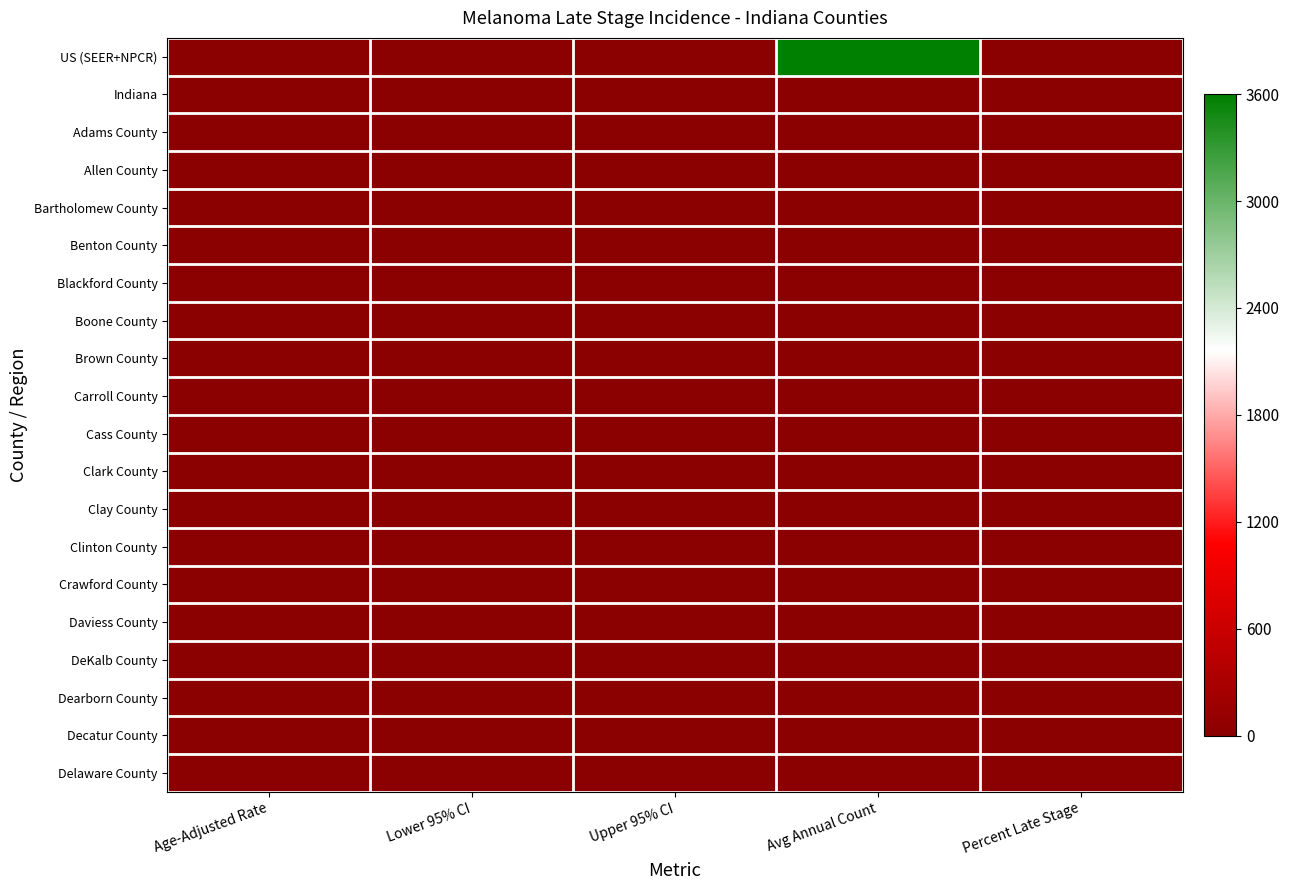

Reading left to right, transcribe all the data shown in this chart.

US (SEER+NPCR): Age-Adjusted Rate=3.1	Lower 95% CI=3.1	Upper 95% CI=3.1	Avg Annual Count=11643.0	Percent Late Stage=13.9
Indiana: Age-Adjusted Rate=0.0	Lower 95% CI=0.0	Upper 95% CI=0.0	Avg Annual Count=0.0	Percent Late Stage=0.0
Adams County: Age-Adjusted Rate=0.0	Lower 95% CI=0.0	Upper 95% CI=0.0	Avg Annual Count=0.0	Percent Late Stage=0.0
Allen County: Age-Adjusted Rate=0.0	Lower 95% CI=0.0	Upper 95% CI=0.0	Avg Annual Count=0.0	Percent Late Stage=0.0
Bartholomew County: Age-Adjusted Rate=0.0	Lower 95% CI=0.0	Upper 95% CI=0.0	Avg Annual Count=0.0	Percent Late Stage=0.0
Benton County: Age-Adjusted Rate=0.0	Lower 95% CI=0.0	Upper 95% CI=0.0	Avg Annual Count=0.0	Percent Late Stage=0.0
Blackford County: Age-Adjusted Rate=0.0	Lower 95% CI=0.0	Upper 95% CI=0.0	Avg Annual Count=0.0	Percent Late Stage=0.0
Boone County: Age-Adjusted Rate=0.0	Lower 95% CI=0.0	Upper 95% CI=0.0	Avg Annual Count=0.0	Percent Late Stage=0.0
Brown County: Age-Adjusted Rate=0.0	Lower 95% CI=0.0	Upper 95% CI=0.0	Avg Annual Count=0.0	Percent Late Stage=0.0
Carroll County: Age-Adjusted Rate=0.0	Lower 95% CI=0.0	Upper 95% CI=0.0	Avg Annual Count=0.0	Percent Late Stage=0.0
Cass County: Age-Adjusted Rate=0.0	Lower 95% CI=0.0	Upper 95% CI=0.0	Avg Annual Count=0.0	Percent Late Stage=0.0
Clark County: Age-Adjusted Rate=0.0	Lower 95% CI=0.0	Upper 95% CI=0.0	Avg Annual Count=0.0	Percent Late Stage=0.0
Clay County: Age-Adjusted Rate=0.0	Lower 95% CI=0.0	Upper 95% CI=0.0	Avg Annual Count=0.0	Percent Late Stage=0.0
Clinton County: Age-Adjusted Rate=0.0	Lower 95% CI=0.0	Upper 95% CI=0.0	Avg Annual Count=0.0	Percent Late Stage=0.0
Crawford County: Age-Adjusted Rate=0.0	Lower 95% CI=0.0	Upper 95% CI=0.0	Avg Annual Count=0.0	Percent Late Stage=0.0
Daviess County: Age-Adjusted Rate=0.0	Lower 95% CI=0.0	Upper 95% CI=0.0	Avg Annual Count=0.0	Percent Late Stage=0.0
DeKalb County: Age-Adjusted Rate=0.0	Lower 95% CI=0.0	Upper 95% CI=0.0	Avg Annual Count=0.0	Percent Late Stage=0.0
Dearborn County: Age-Adjusted Rate=0.0	Lower 95% CI=0.0	Upper 95% CI=0.0	Avg Annual Count=0.0	Percent Late Stage=0.0
Decatur County: Age-Adjusted Rate=0.0	Lower 95% CI=0.0	Upper 95% CI=0.0	Avg Annual Count=0.0	Percent Late Stage=0.0
Delaware County: Age-Adjusted Rate=0.0	Lower 95% CI=0.0	Upper 95% CI=0.0	Avg Annual Count=0.0	Percent Late Stage=0.0